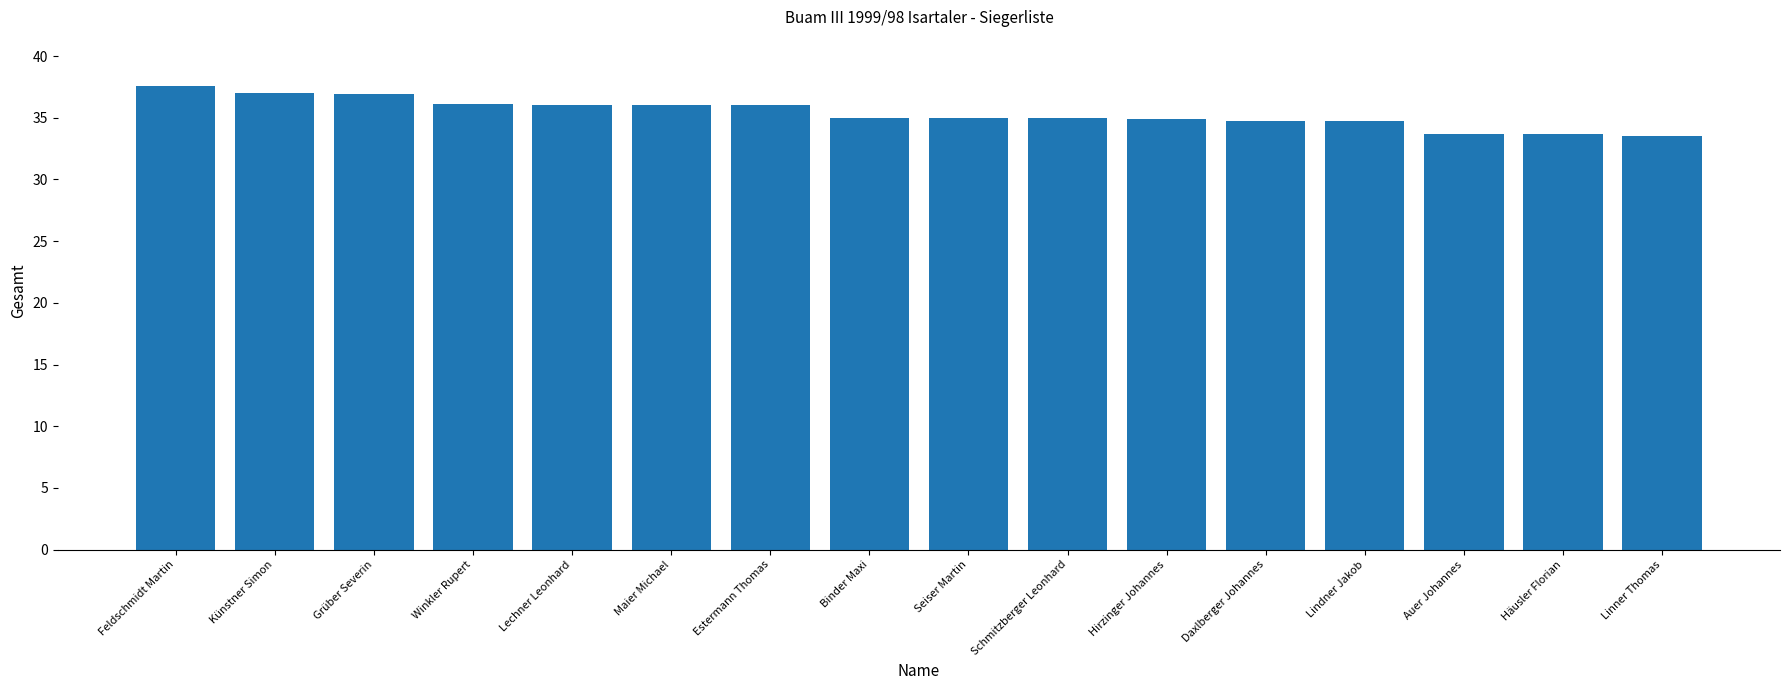

How many series are shown in this chart?

1